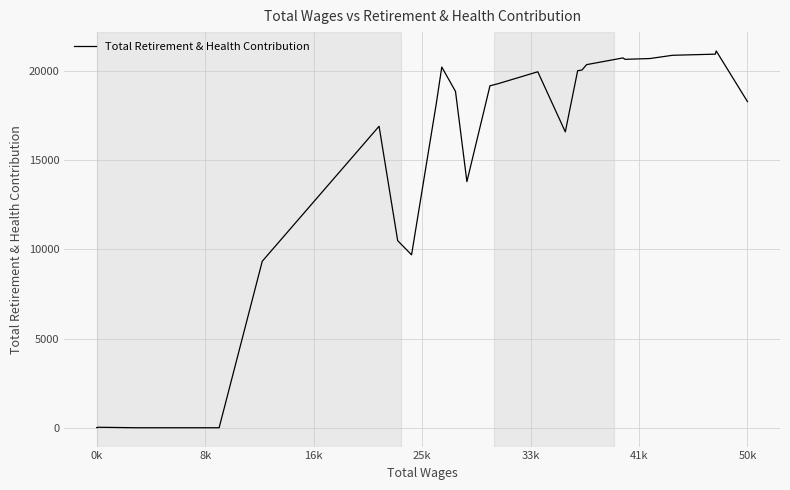

True or false: there are more than 0 points higher than both neighbors.

True